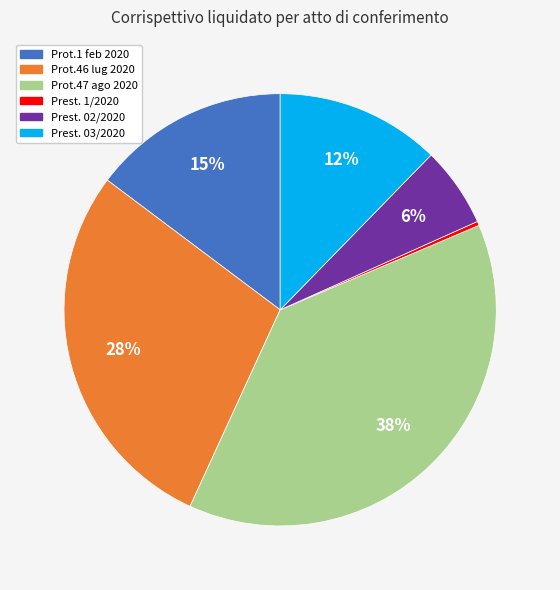

Does any single category account for the majority?

No